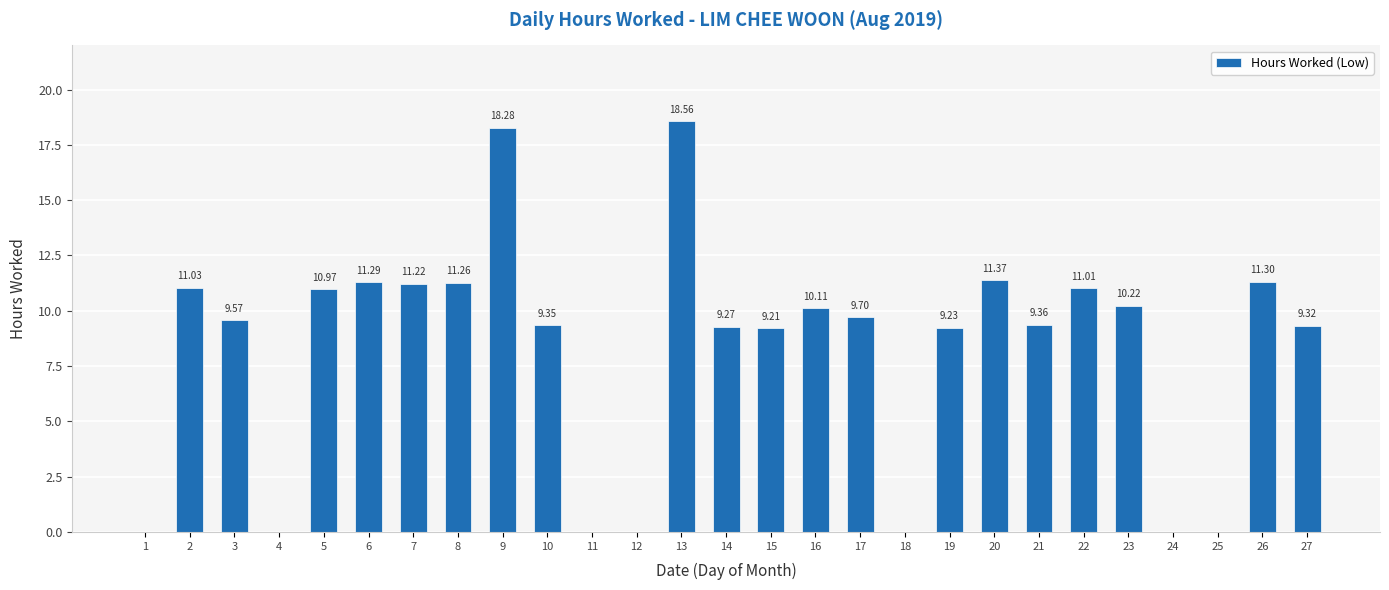

What is the sum of all values?

221.6